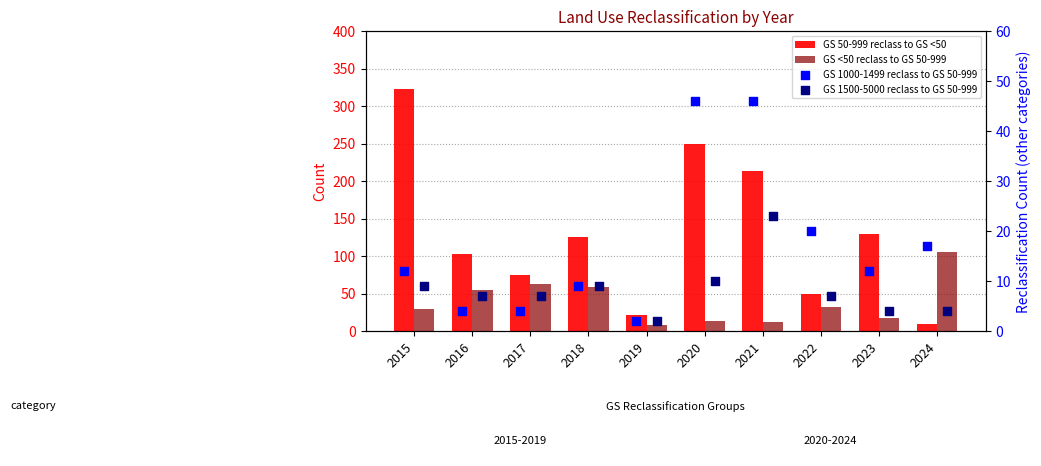

Which series reaches the maximum Y coordinate?

GS 50-999 reclass to GS <50